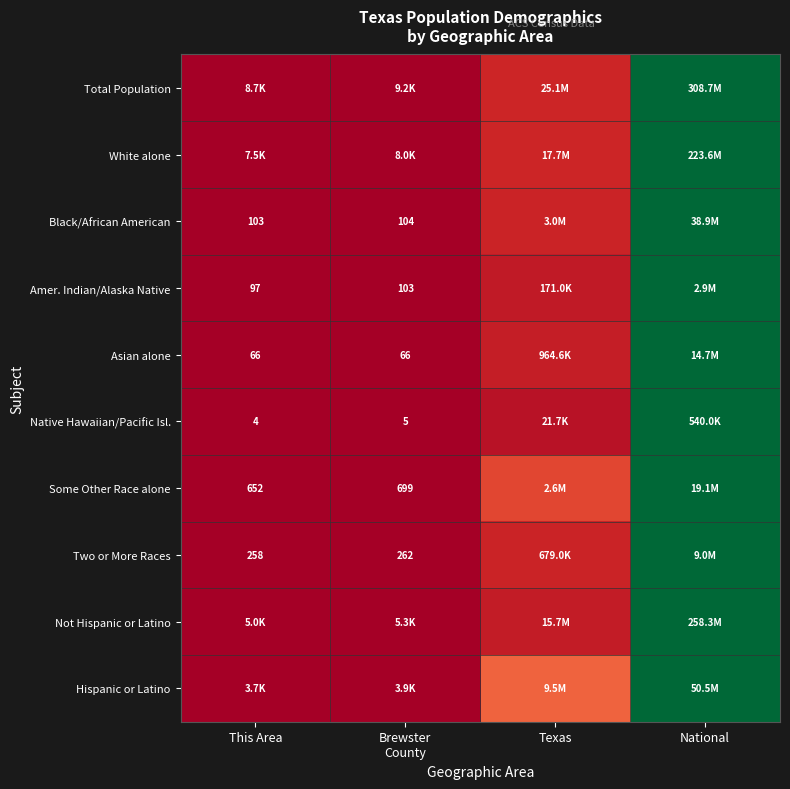

At which category is the sum across all series the highest?

National